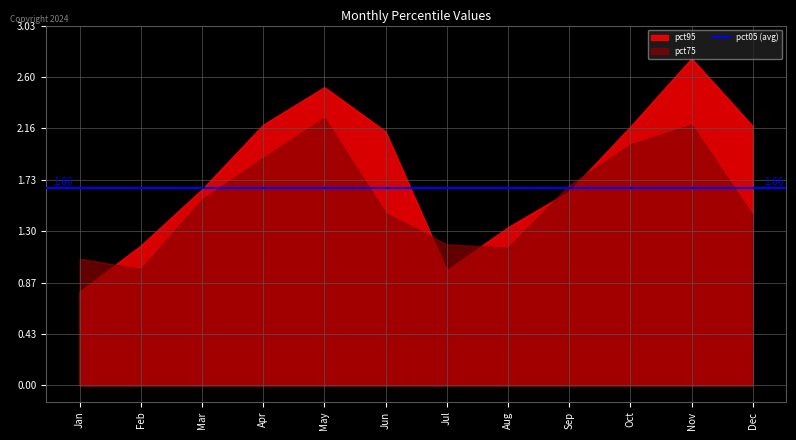

Is it true that pct95 equals 3.5 at Dec?

False